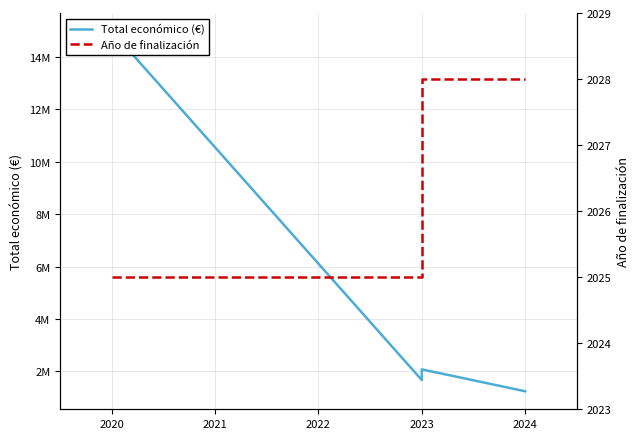

Which series has the largest total across all categories?

Total económico (€)